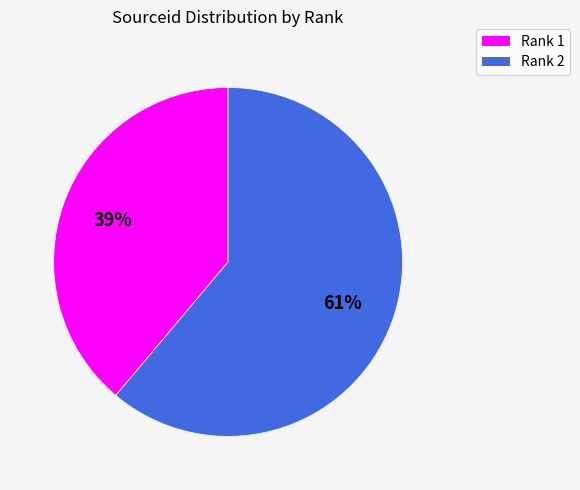

How many segments does this pie chart have?

2